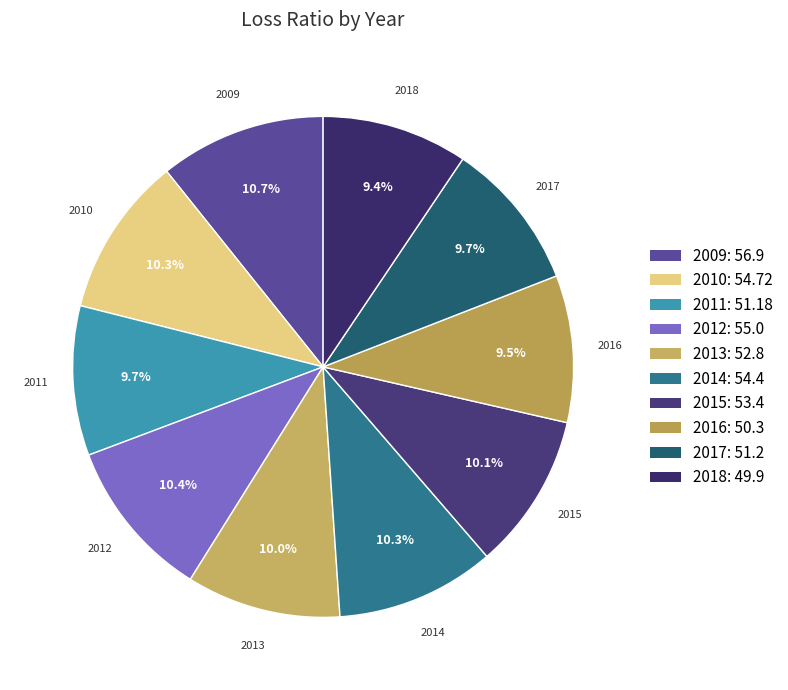

What percentage is the 2017 slice, to the nearest percent?

10%